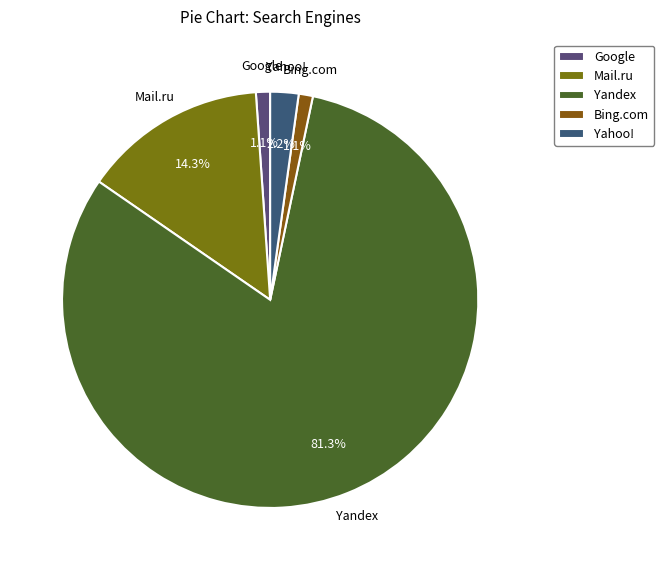

What percentage is NOT represented by Bing.com?

98.9%